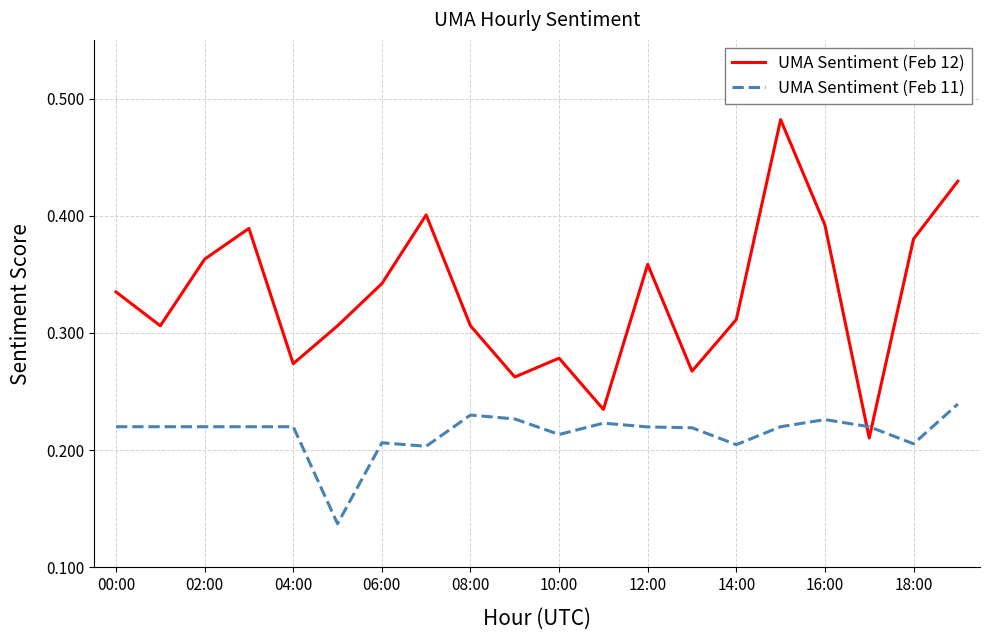

Which series has the widest spread of values?

UMA Sentiment (Feb 12)